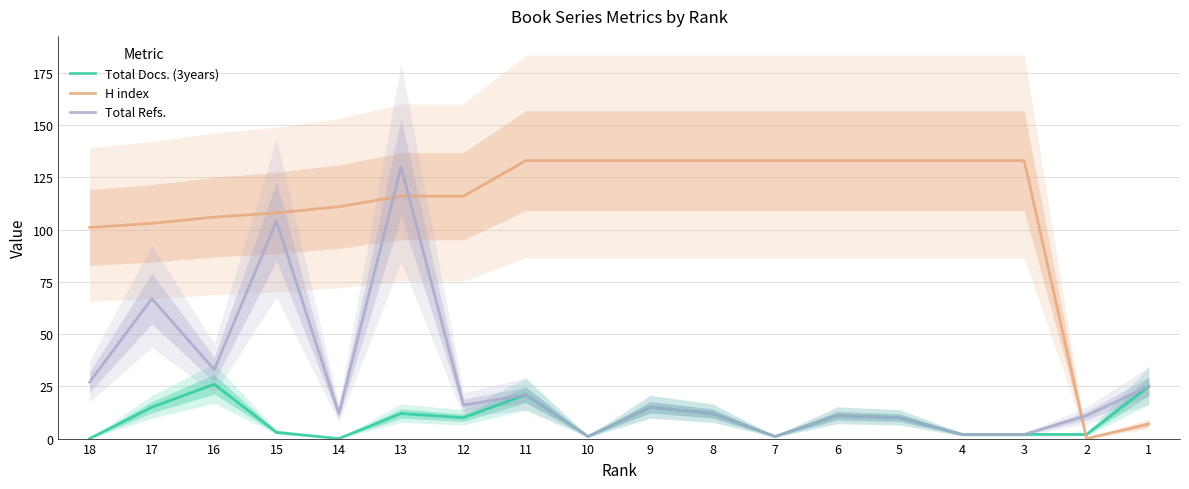

Which label corresponds to the largest value in the chart?

11